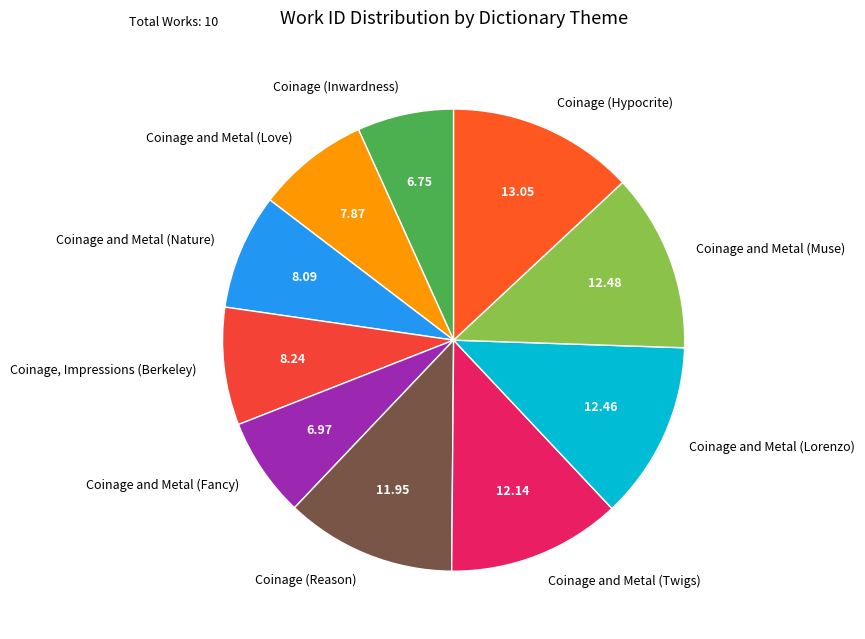

How many slices are in this pie chart?

10